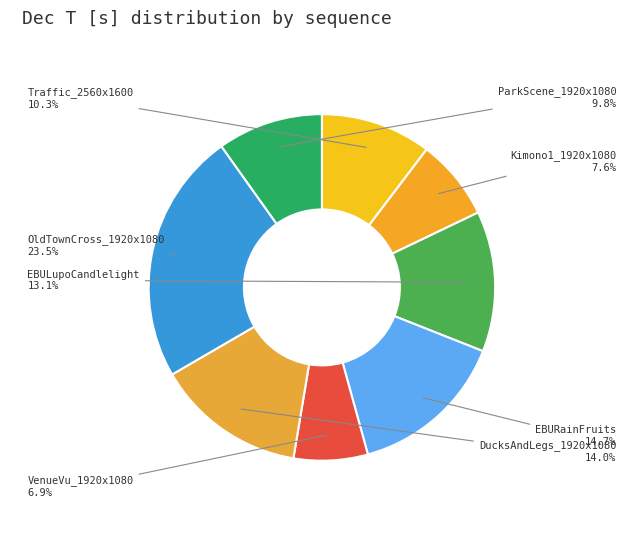

To the nearest percent, what percentage of the pie is VenueVu_1920x1080?

7%